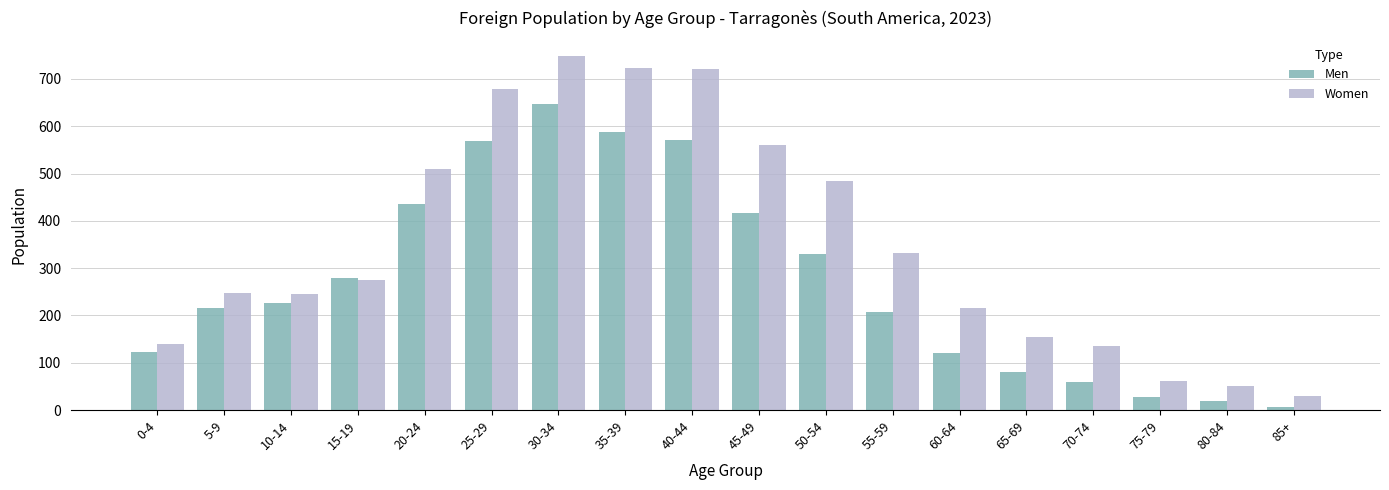

Which series has the widest spread of values?

Women